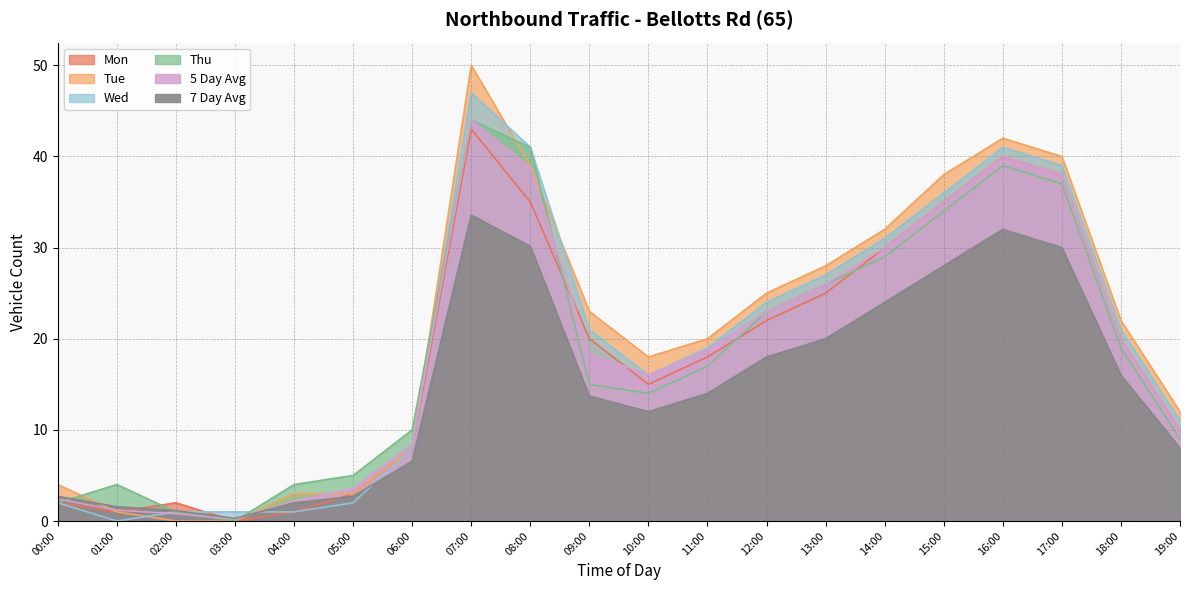

True or false: Tue has a value of 21.9 at 14:00.

False